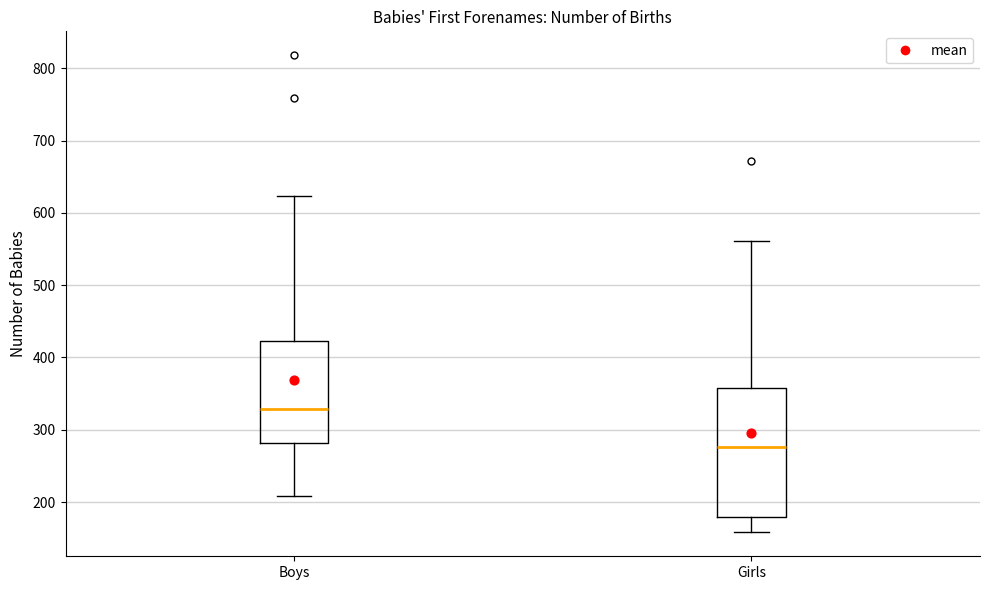

Where does the upper whisker of the box for Boys end on the y-axis? The values are not printed on the chart, so give them approximately, as read against the axis.

620